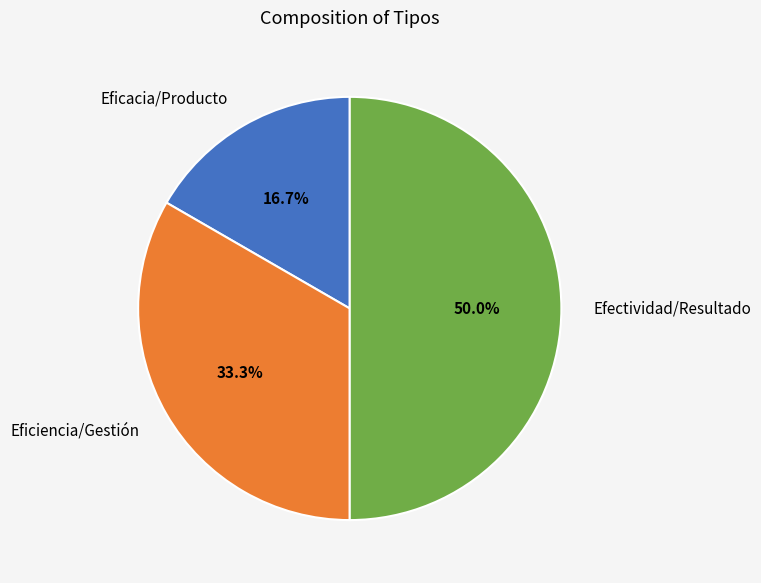

Between Efectividad/Resultado and Eficacia/Producto, which is larger?

Efectividad/Resultado